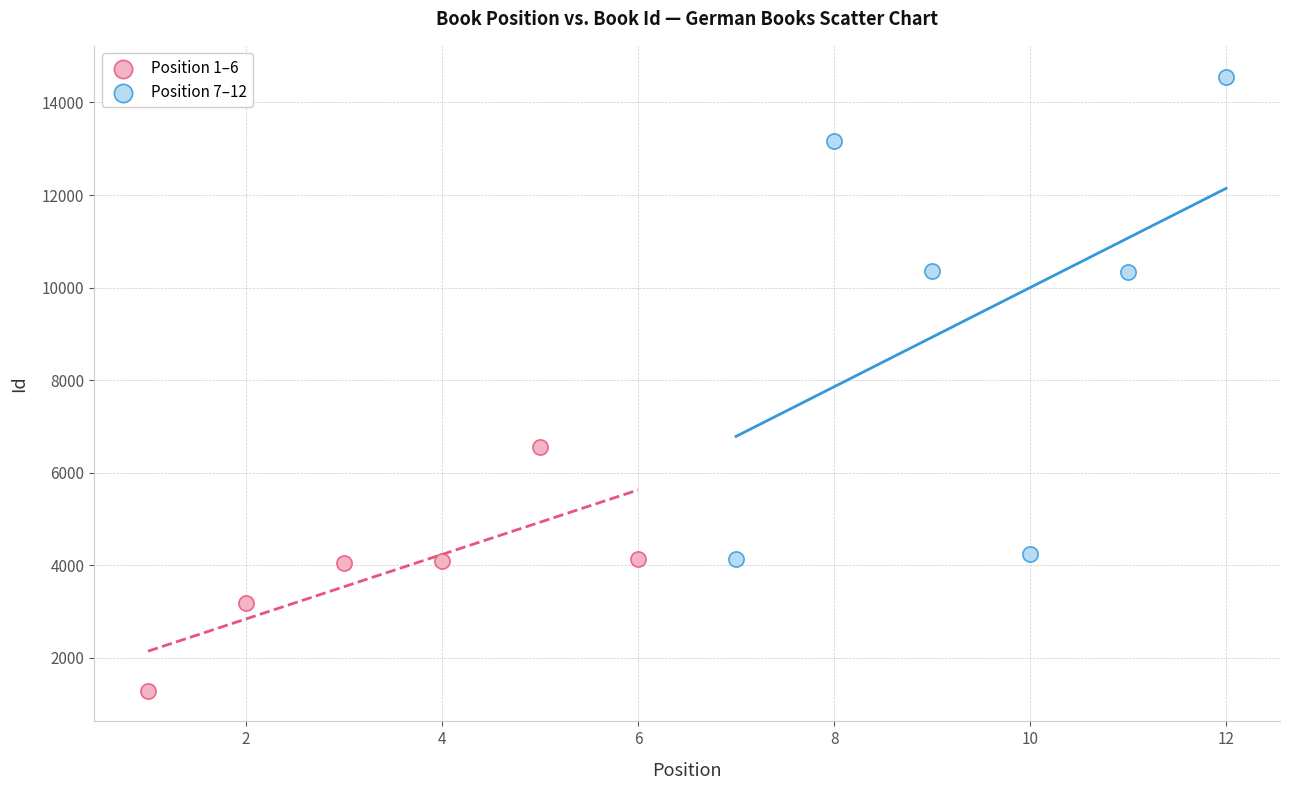

Which series contains the highest Y value?

Position 7–12